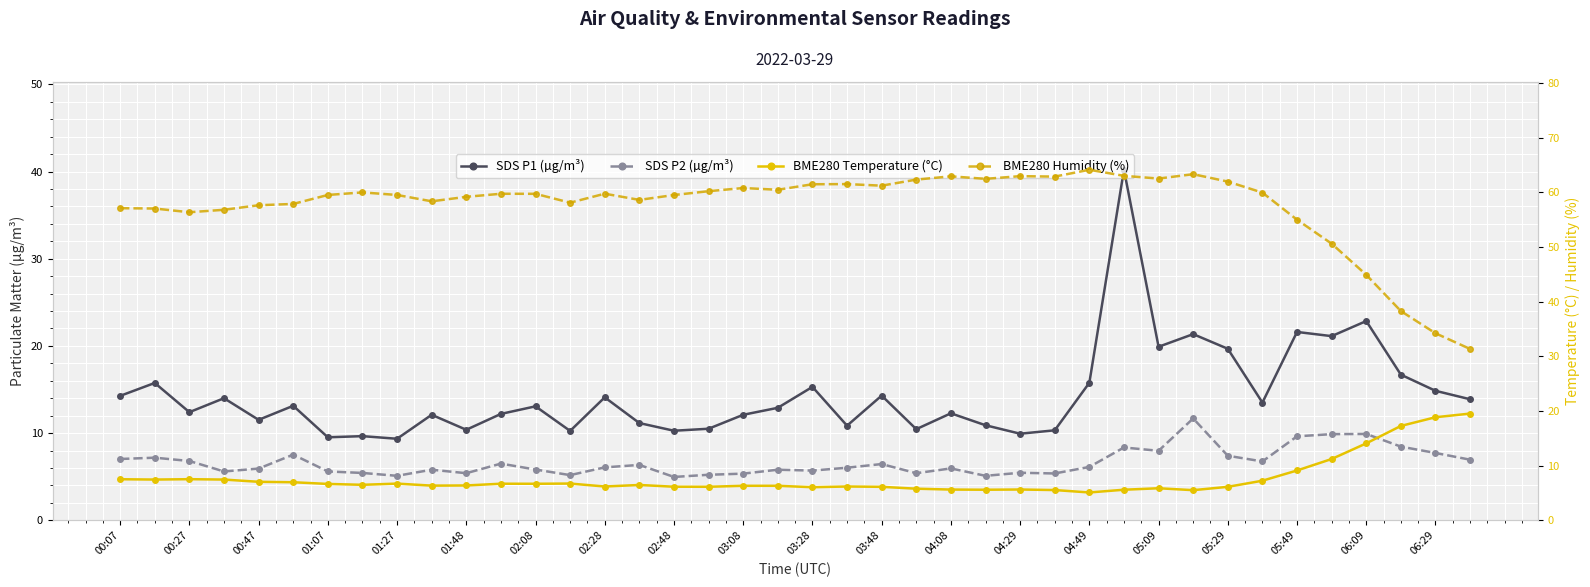

What position from the left is 00:27?

2